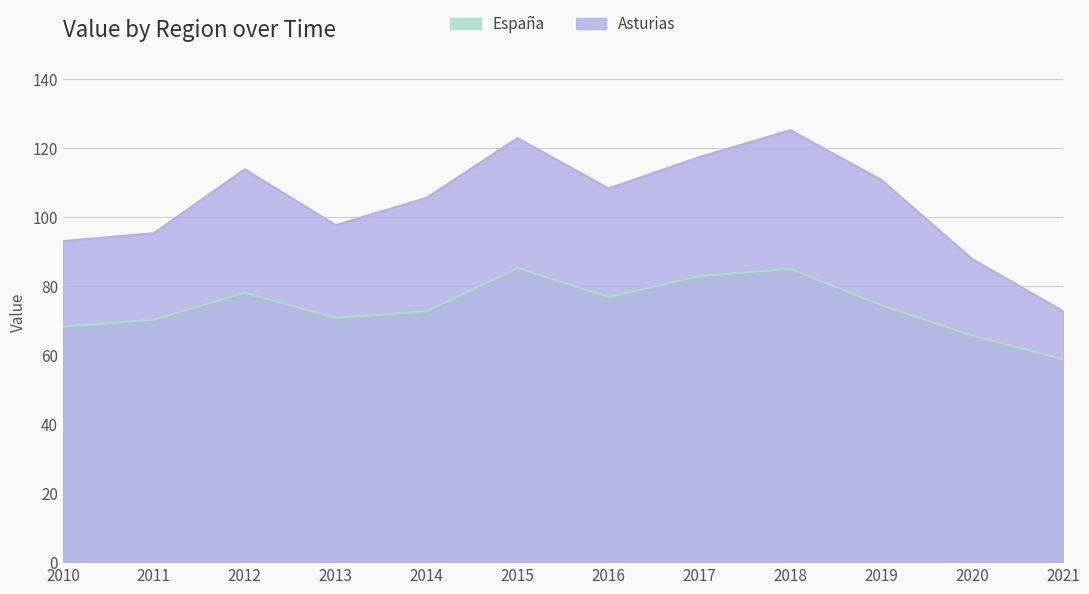

At which category is the sum across all series the highest?

2018